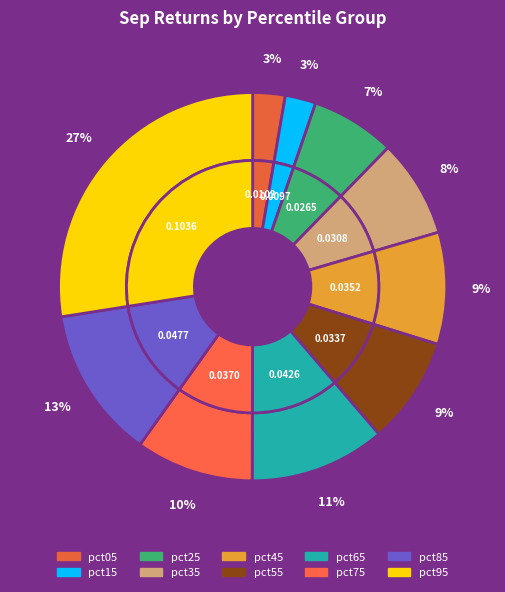

Is there any slice that represents more than half of the pie?

No